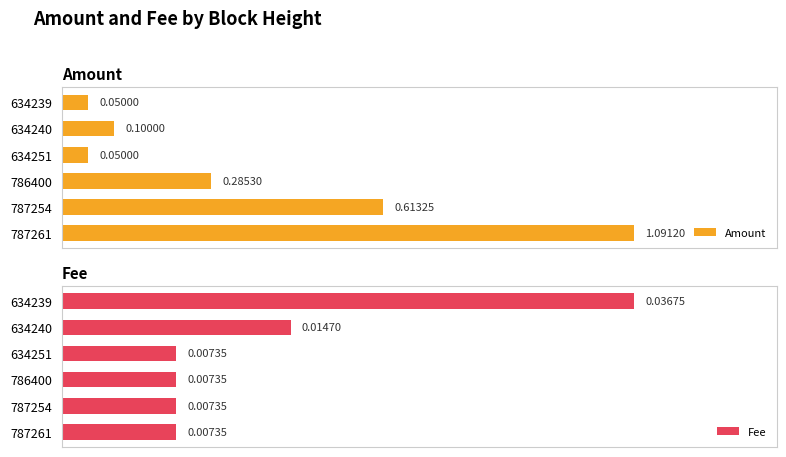

At how many categories does at least one series exceed 0?

6